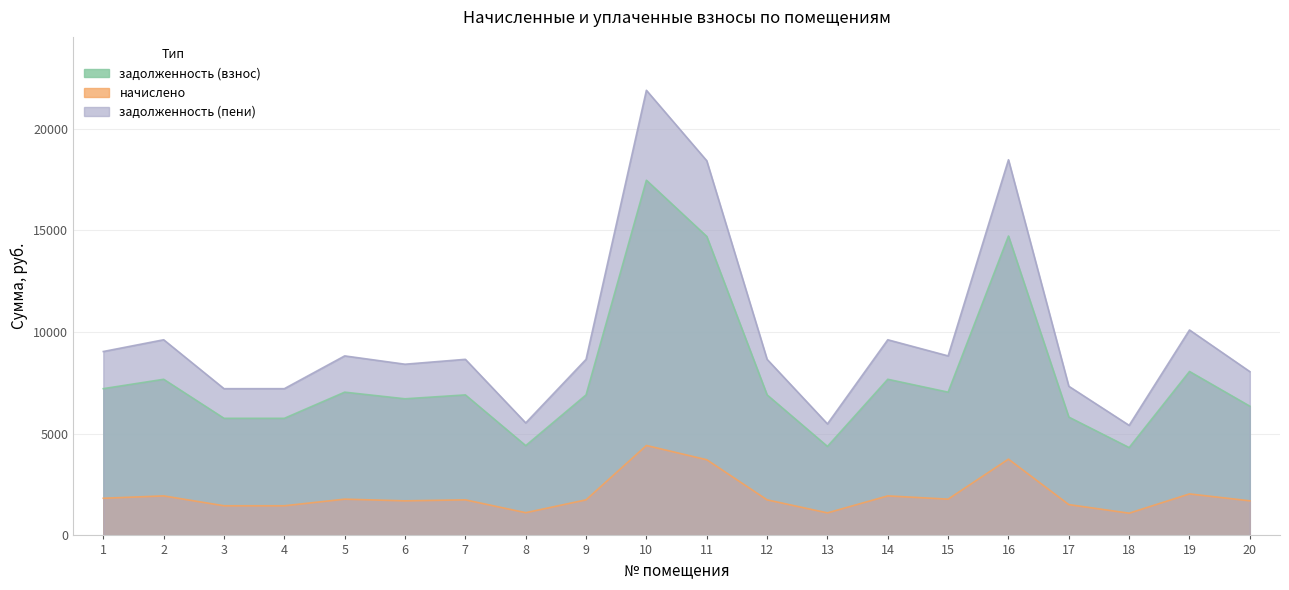

Between 4 and 1, which is larger?

1